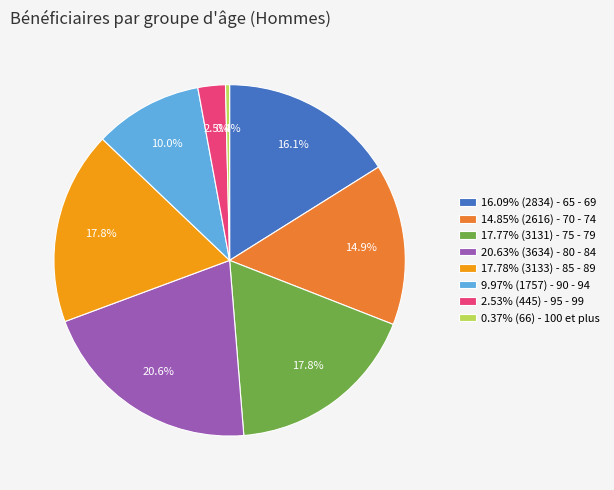

What is the ratio of the value at 9.97% (1757) - 90 - 94 to the value at 17.77% (3131) - 75 - 79?

0.6